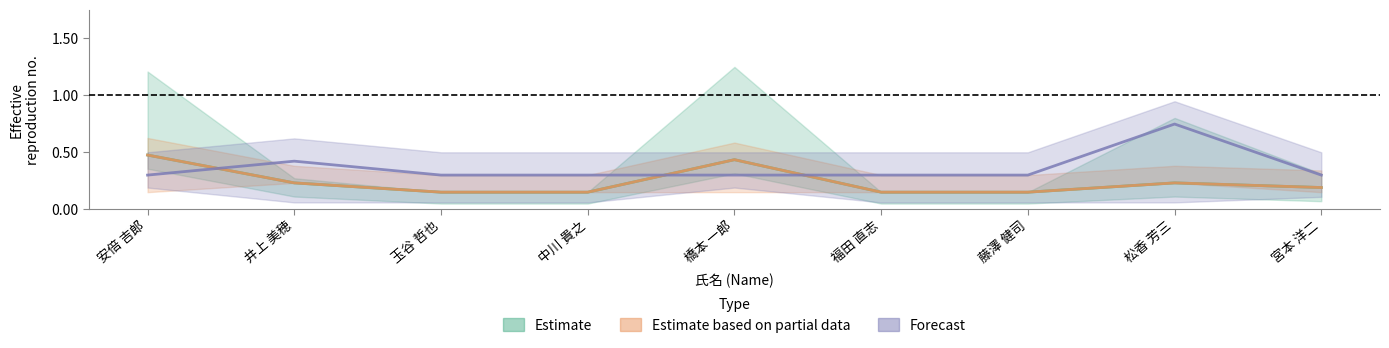

Which category has the highest value in the Estimate series?

安倍 吉郎